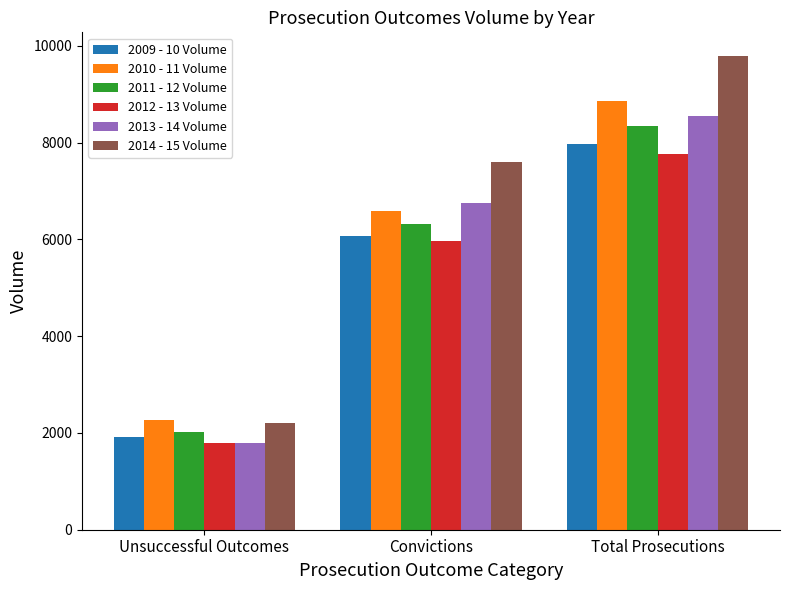

What is the difference between the highest and lowest values at Convictions?

1620